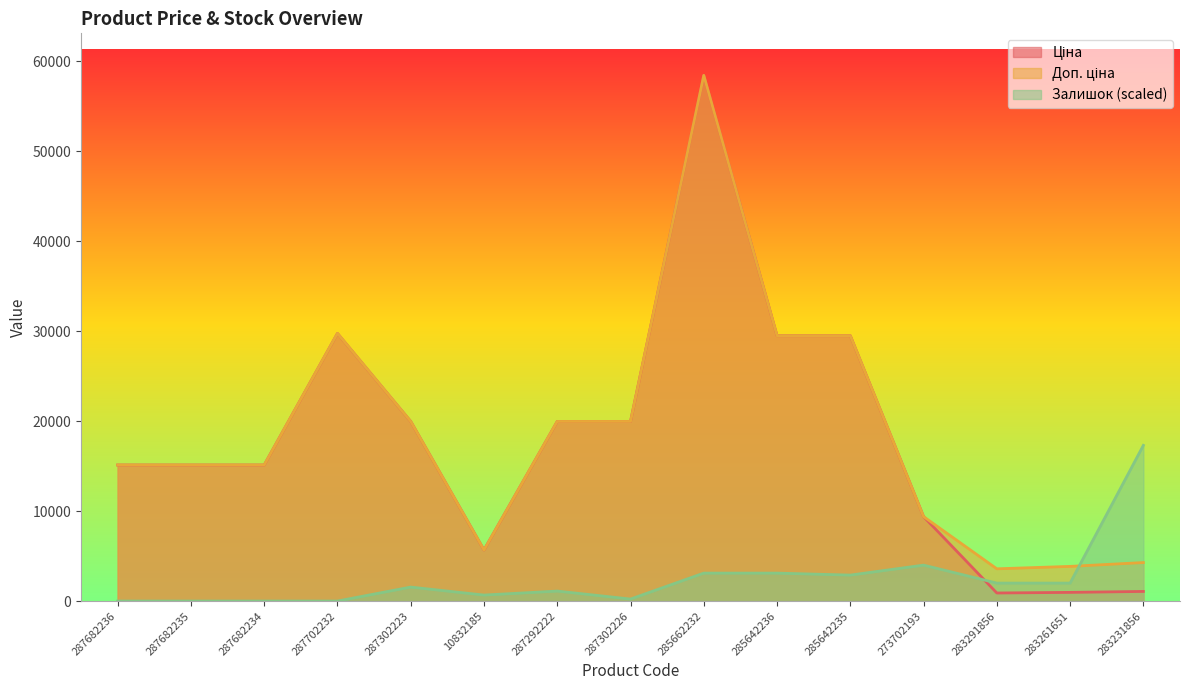

Reading left to right, list all the values displayed in this chart.

Ціна: 287682236=15120.0	287682235=15120.0	287682234=15120.0	287702232=29747.2	287302223=19964.2	10832185=5673.8	287292222=19964.2	287302226=19964.2	285662232=58426.5	285642236=29491.5	285642235=29491.5	273702193=9384.0	283291856=895.9	283261651=963.5	283231856=1069.8
Доп. ціна: 287682236=15120.0	287682235=15120.0	287682234=15120.0	287702232=29747.2	287302223=19964.2	10832185=5673.8	287292222=19964.2	287302226=19964.2	285662232=58426.5	285642236=29491.5	285642235=29491.5	273702193=9384.0	283291856=3583.6	283261651=3854.0	283231856=4279.1
Залишок: 287682236=0.0	287682235=0.0	287682234=0.0	287702232=0.0	287302223=1553.1	10832185=665.6	287292222=1109.4	287302226=221.9	285662232=3106.2	285642236=3106.2	285642235=2884.3	273702193=3993.7	283291856=1996.9	283261651=1996.9	283231856=17306.1